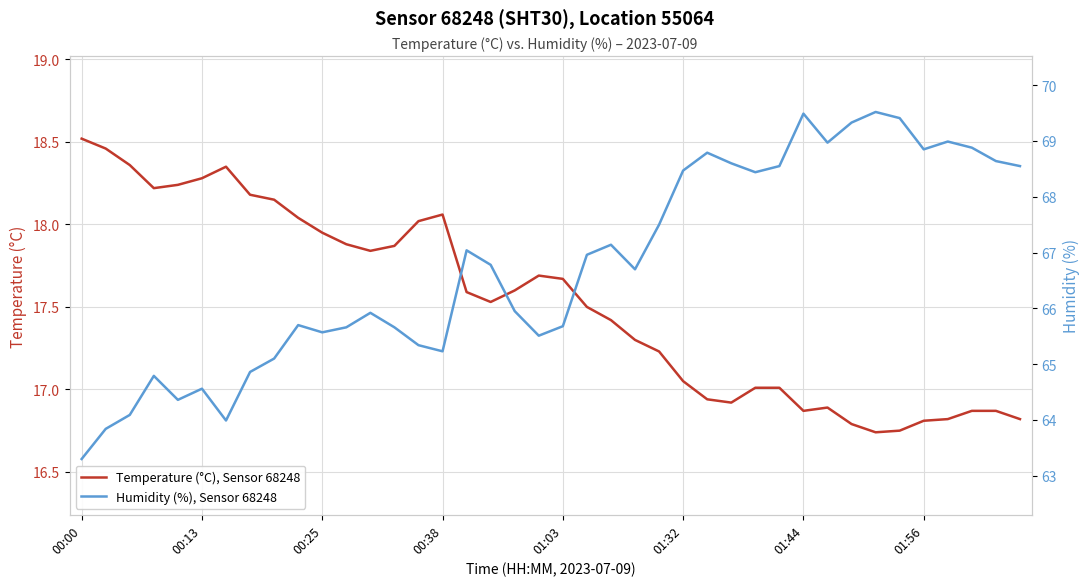

What is the label of the 12th point from the left?

11